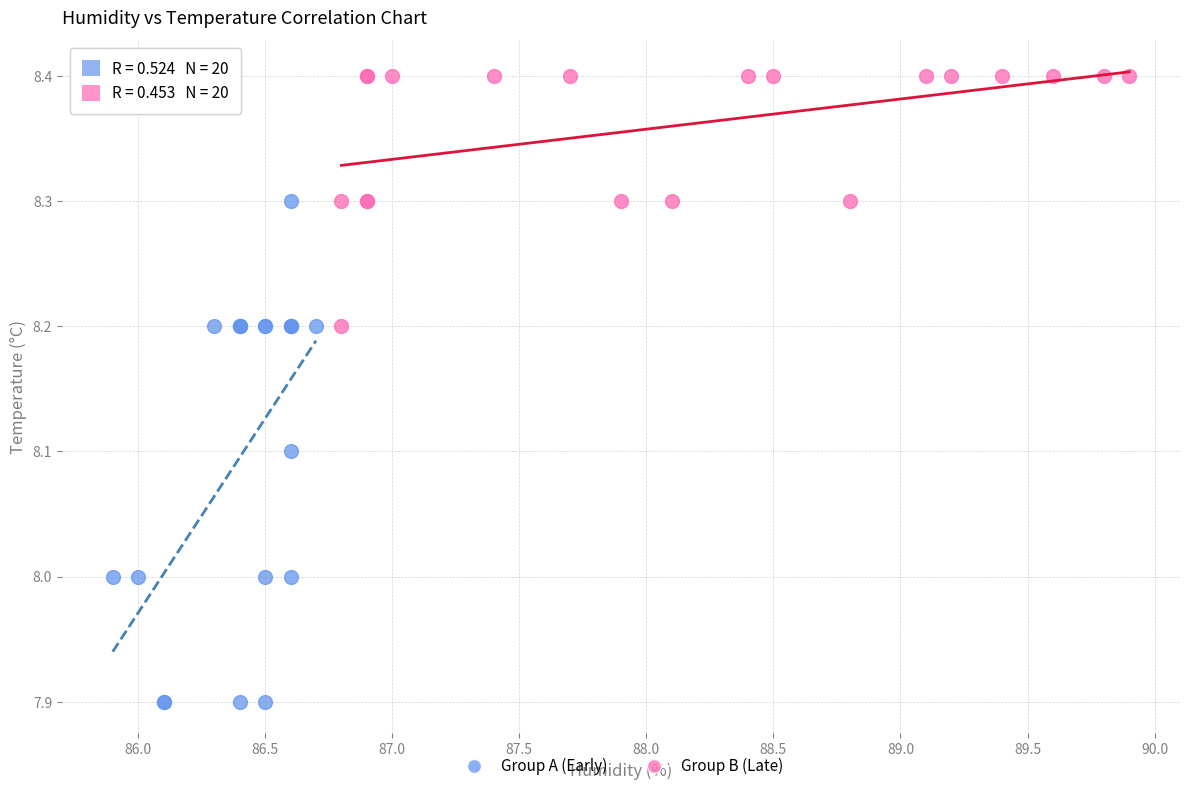

Which series reaches the minimum Y coordinate?

Group A (Early)